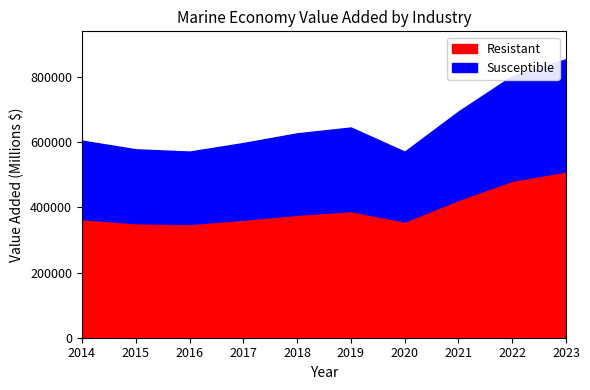

How many values in the Resistant series exceed 377843?

4